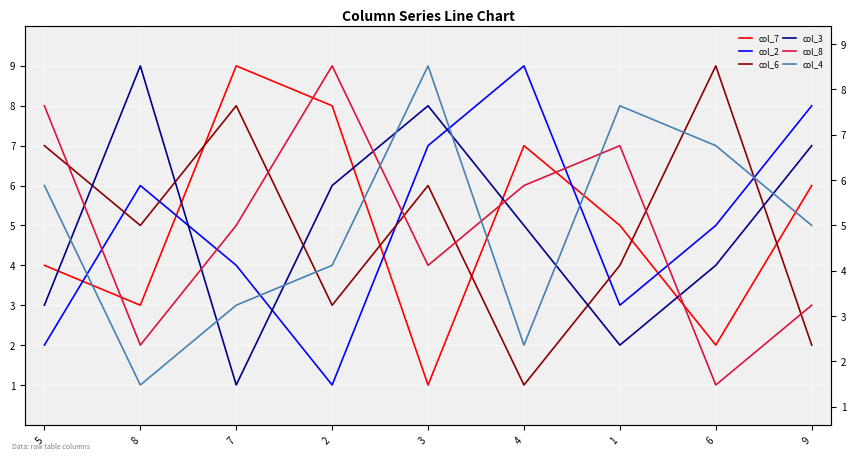

Rank the categories by col_4 value from lowest to highest.

8, 4, 7, 2, 9, 5, 6, 1, 3